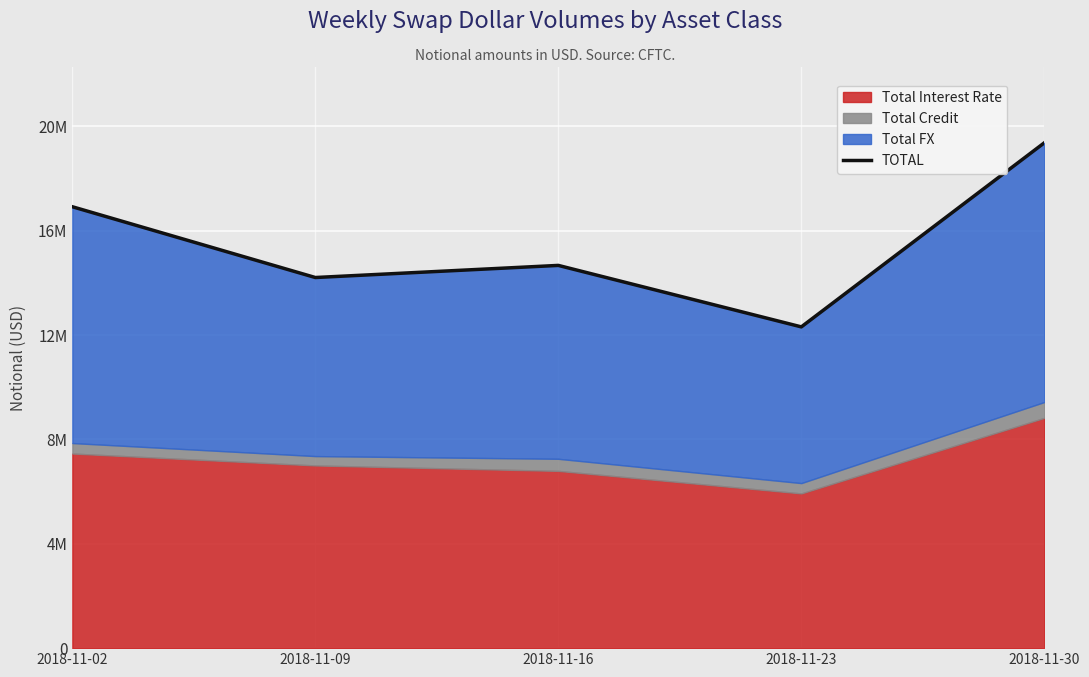

What is the greatest value displayed?

19369532